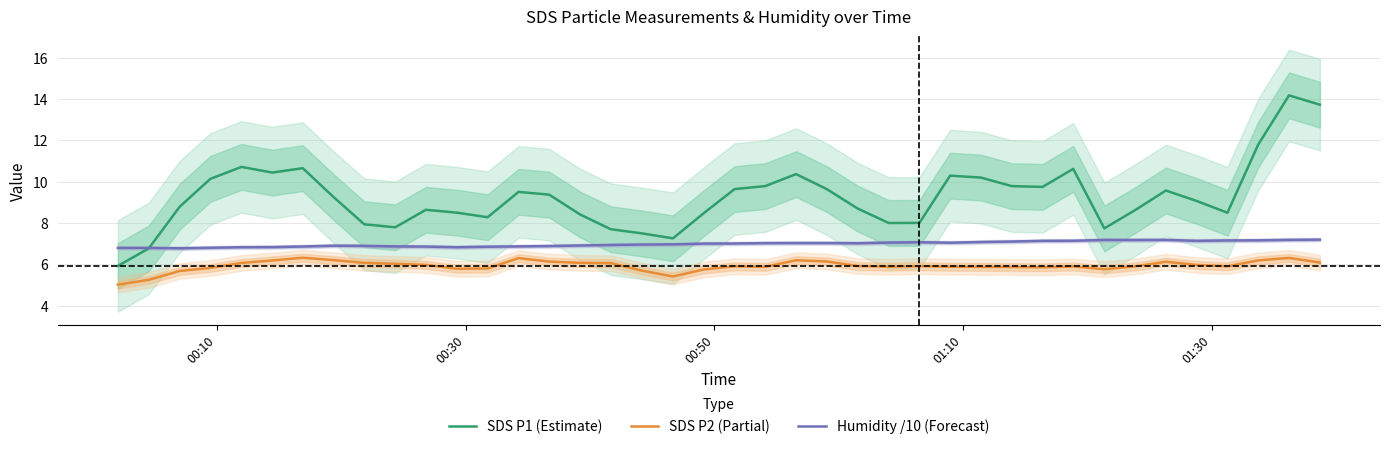

What is the maximum value for SDS P1 (Estimate)?

14.2